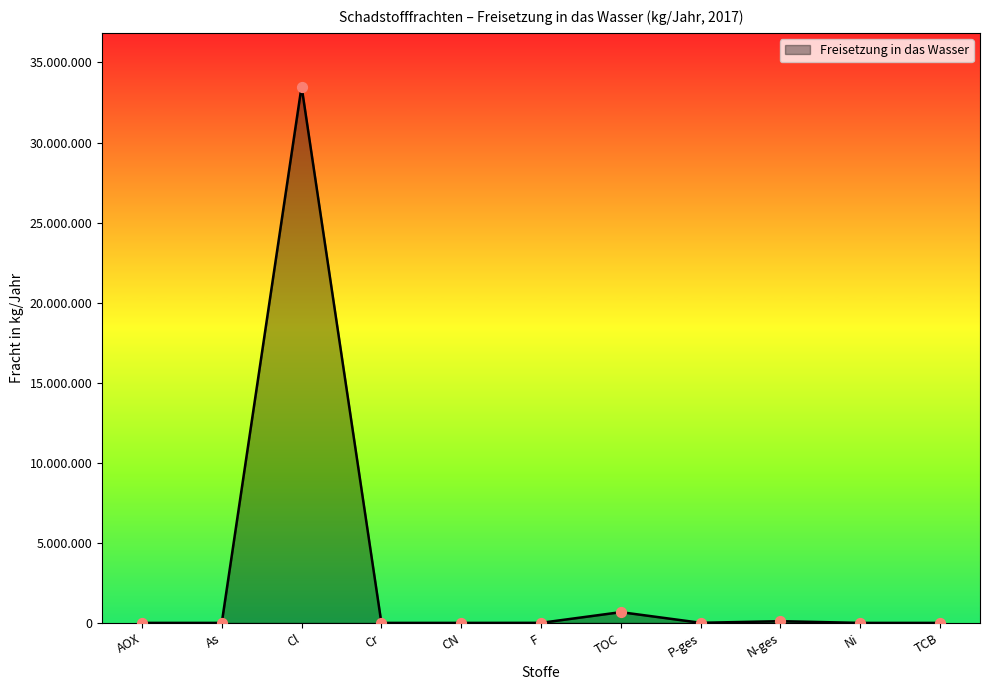

Is this an area chart (filled region under the line)?

Yes